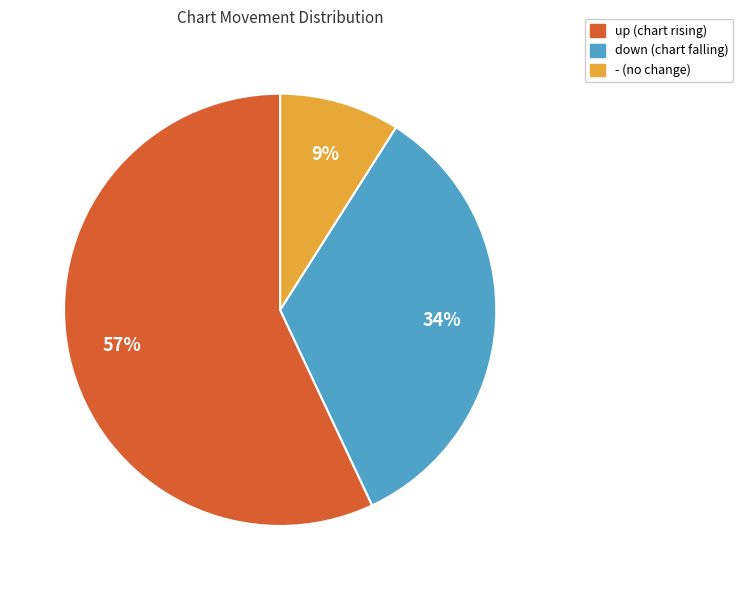

Does - represent more than half of the total?

No